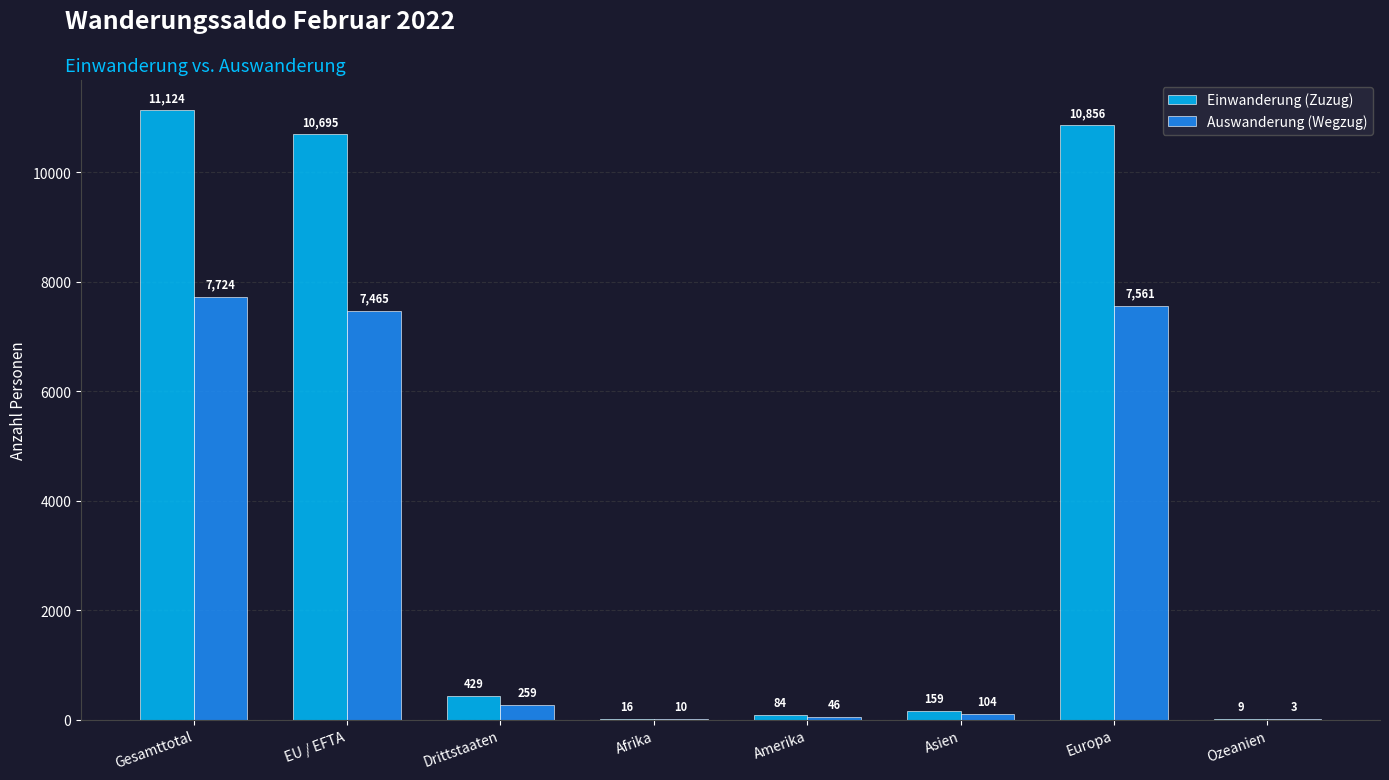

What are all the series names shown in the legend?

Einwanderung (Zuzug), Auswanderung (Wegzug)